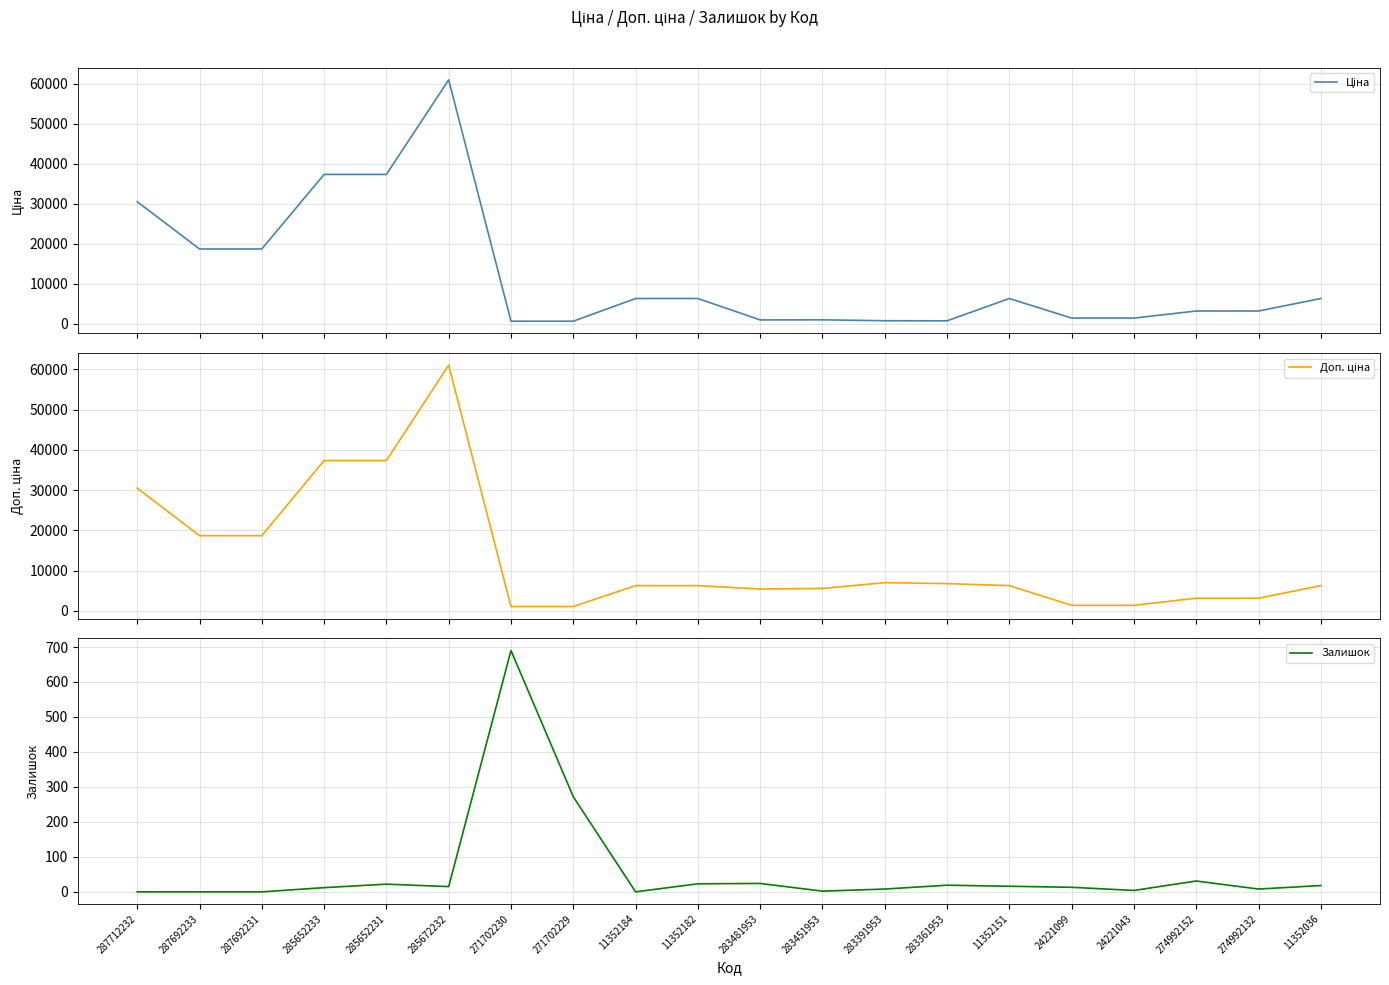

Where is the first local maximum for Залишок?

285652231